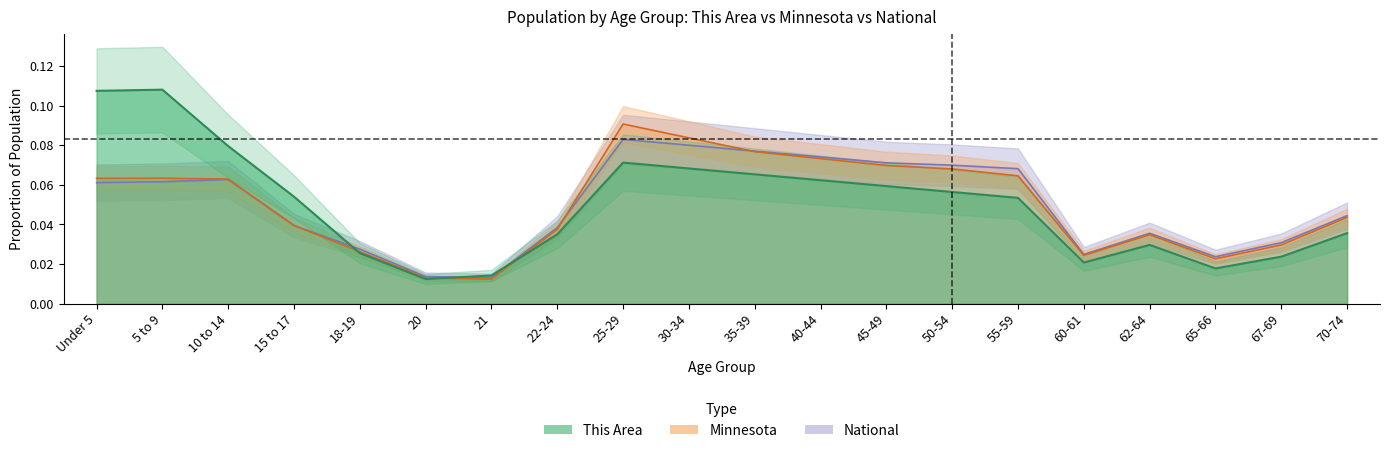

True or false: This Area has a value of 0.1 at 45-49.

True